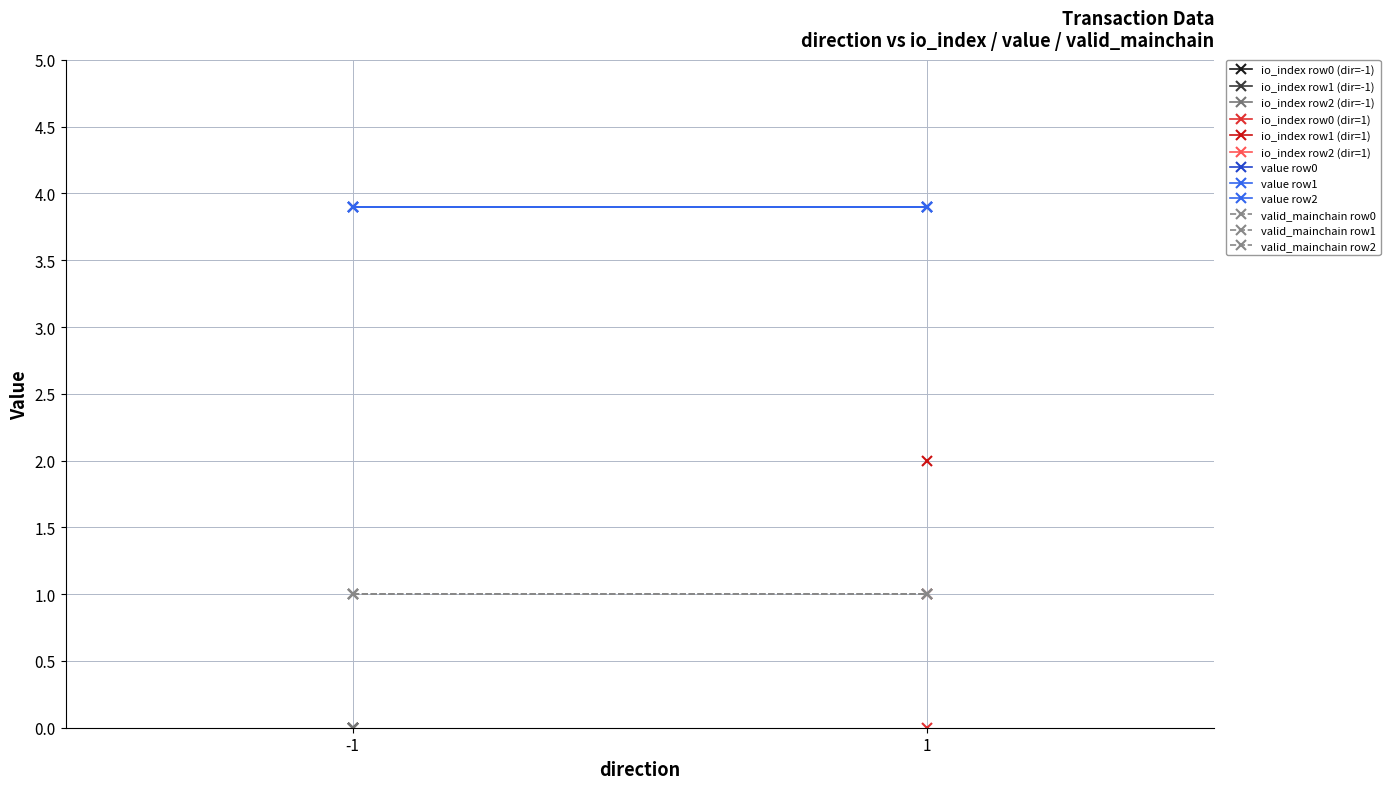

What is the total value across all series at -1?

14.7